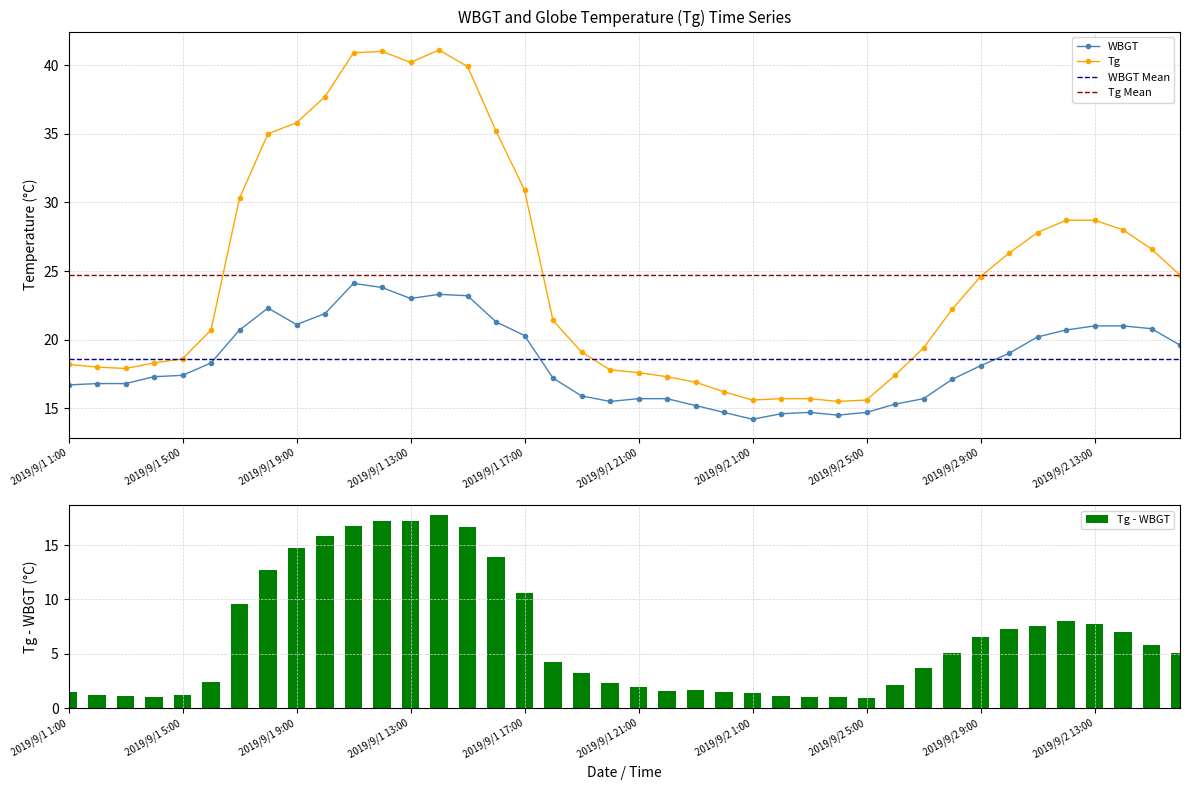

The value of Tg at 2019/9/2 12:00 is 19.8. True or false?

False